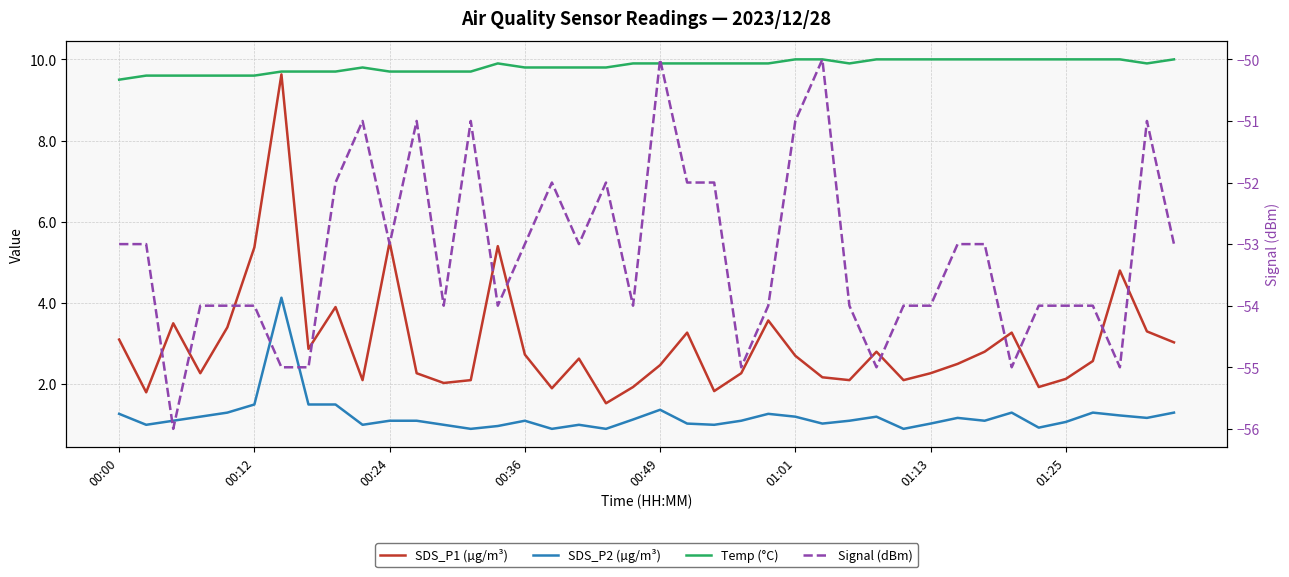

True or false: SDS_P1 (µg/m³) has a value of 4.8 at 37.

True